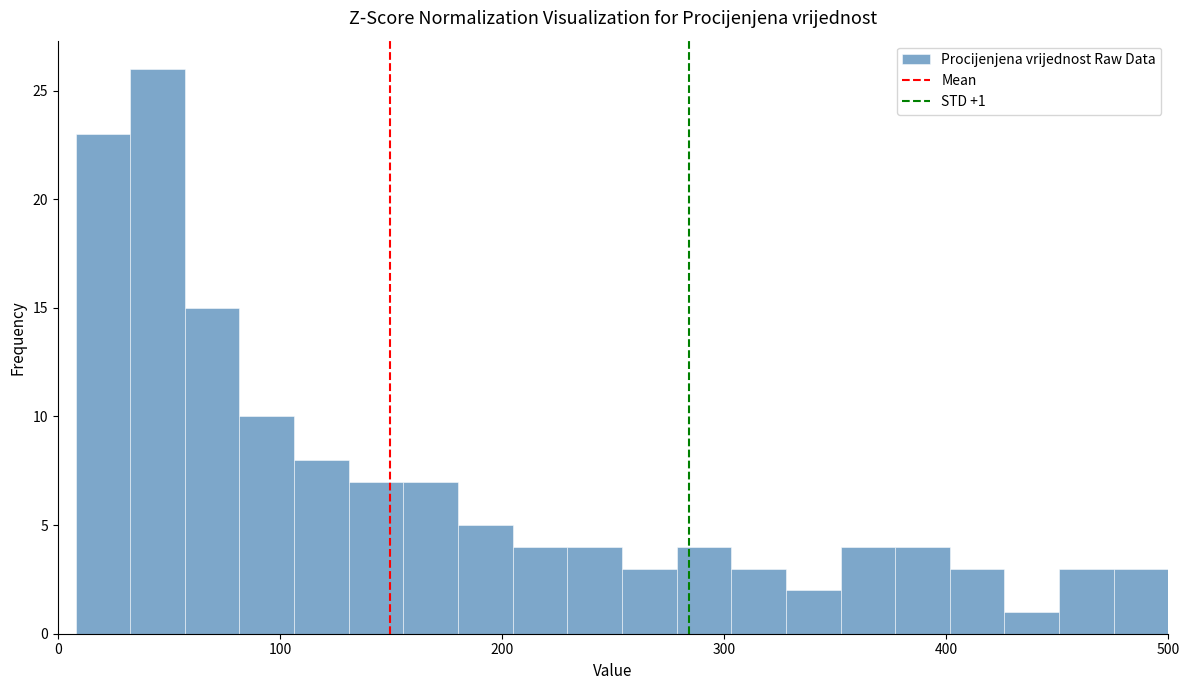

Around what value on the x-axis is the tallest bar? Give the approximate position of its centre, as read against the axis.

40